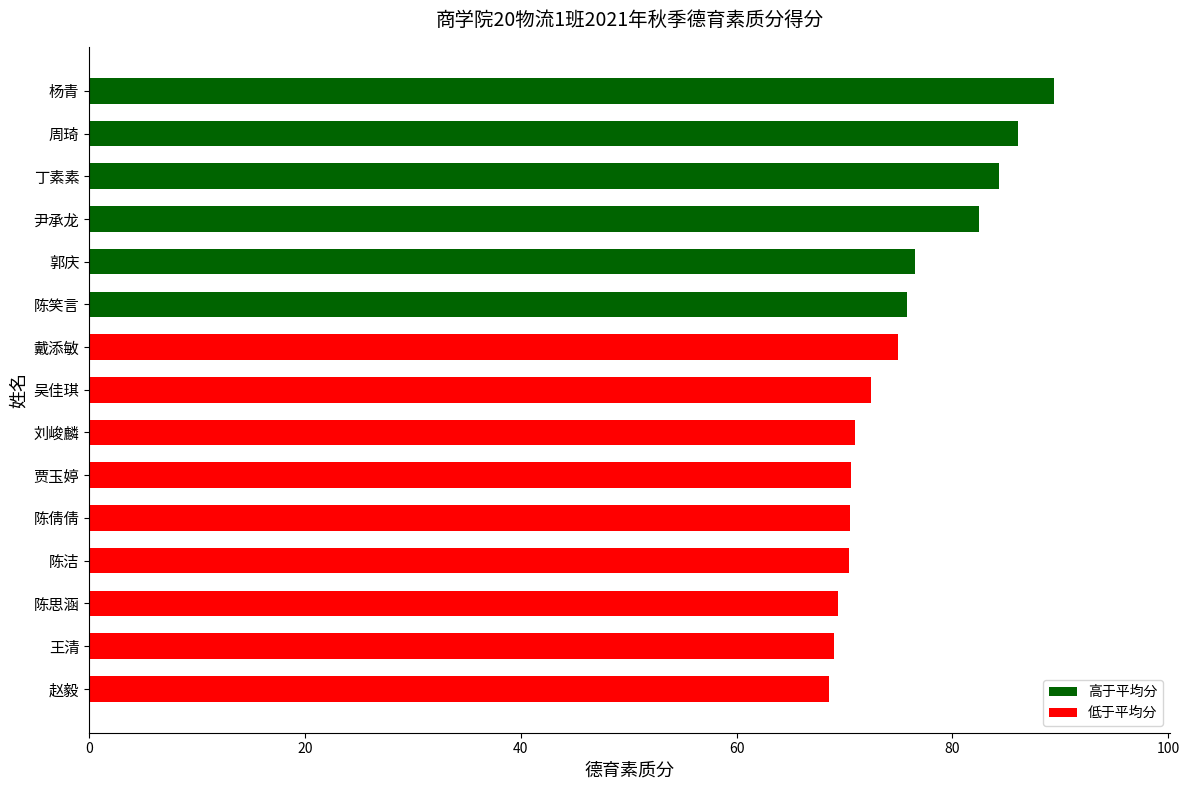

Which has a higher value, 赵毅 or 杨青?

杨青